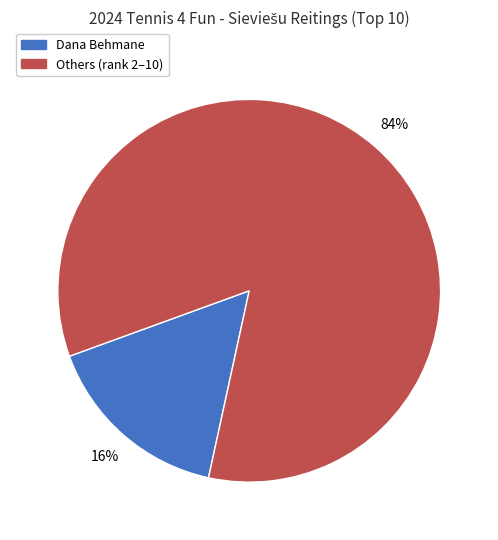

To the nearest percent, what is the difference between the largest and smallest slice percentages?

68%